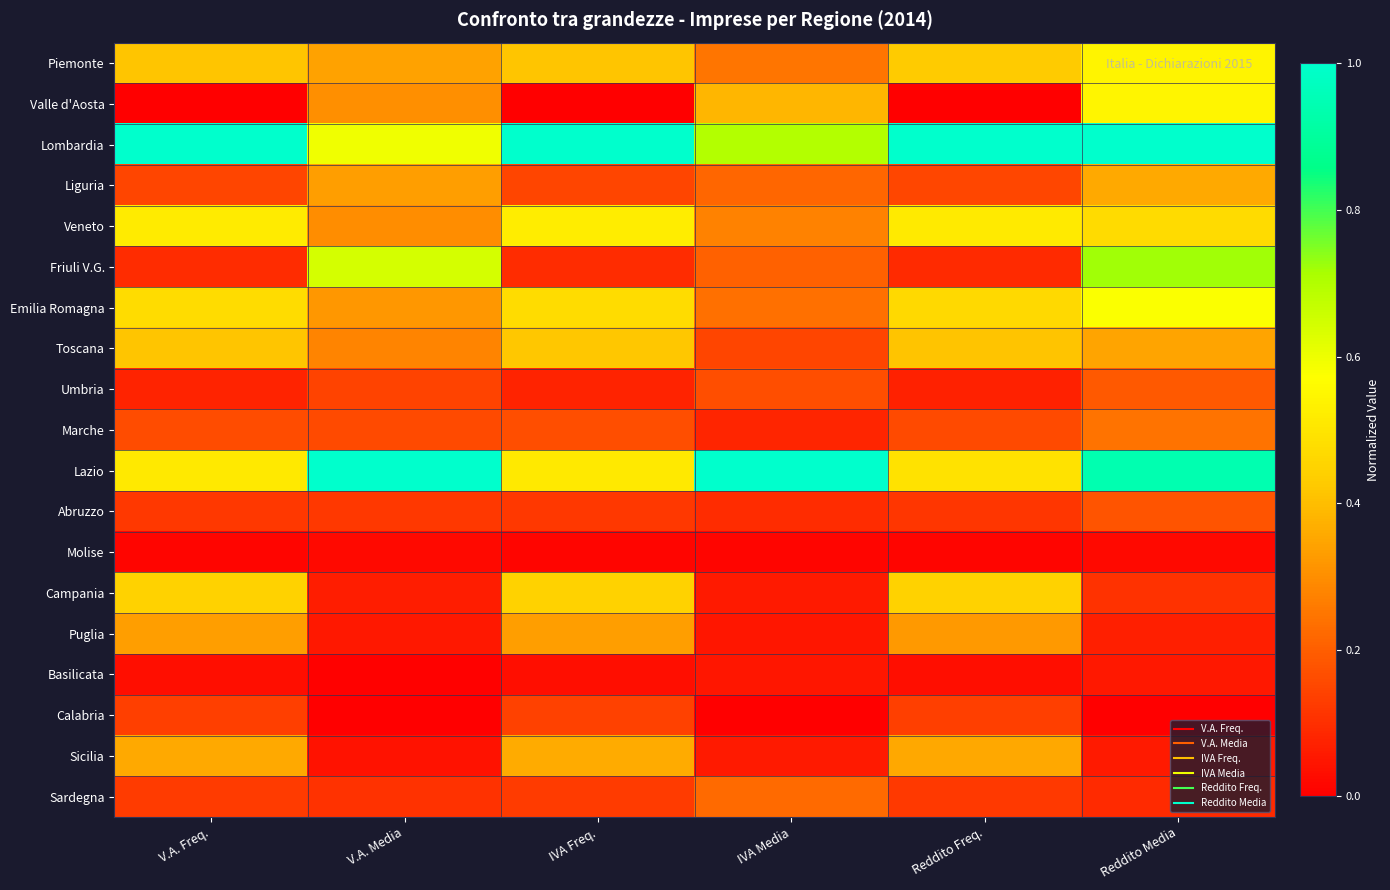

Reading left to right, list all the values displayed in this chart.

Piemonte: V.A. Freq.=0.4	V.A. Media=0.3	IVA Freq.=0.4	IVA Media=0.2	Reddito Freq.=0.4	Reddito Media=0.5
Valle d'Aosta: V.A. Freq.=0.0	V.A. Media=0.3	IVA Freq.=0.0	IVA Media=0.4	Reddito Freq.=0.0	Reddito Media=0.5
Lombardia: V.A. Freq.=1.0	V.A. Media=0.6	IVA Freq.=1.0	IVA Media=0.7	Reddito Freq.=1.0	Reddito Media=1.0
Liguria: V.A. Freq.=0.1	V.A. Media=0.3	IVA Freq.=0.1	IVA Media=0.2	Reddito Freq.=0.1	Reddito Media=0.4
Veneto: V.A. Freq.=0.5	V.A. Media=0.3	IVA Freq.=0.5	IVA Media=0.3	Reddito Freq.=0.5	Reddito Media=0.5
Friuli V.G.: V.A. Freq.=0.1	V.A. Media=0.6	IVA Freq.=0.1	IVA Media=0.2	Reddito Freq.=0.1	Reddito Media=0.7
Emilia Romagna: V.A. Freq.=0.5	V.A. Media=0.3	IVA Freq.=0.5	IVA Media=0.2	Reddito Freq.=0.5	Reddito Media=0.6
Toscana: V.A. Freq.=0.4	V.A. Media=0.3	IVA Freq.=0.4	IVA Media=0.1	Reddito Freq.=0.4	Reddito Media=0.3
Umbria: V.A. Freq.=0.1	V.A. Media=0.1	IVA Freq.=0.1	IVA Media=0.2	Reddito Freq.=0.1	Reddito Media=0.2
Marche: V.A. Freq.=0.2	V.A. Media=0.2	IVA Freq.=0.2	IVA Media=0.1	Reddito Freq.=0.2	Reddito Media=0.2
Lazio: V.A. Freq.=0.5	V.A. Media=1.0	IVA Freq.=0.5	IVA Media=1.0	Reddito Freq.=0.5	Reddito Media=0.9
Abruzzo: V.A. Freq.=0.1	V.A. Media=0.1	IVA Freq.=0.1	IVA Media=0.1	Reddito Freq.=0.1	Reddito Media=0.2
Molise: V.A. Freq.=0.0	V.A. Media=0.0	IVA Freq.=0.0	IVA Media=0.0	Reddito Freq.=0.0	Reddito Media=0.0
Campania: V.A. Freq.=0.4	V.A. Media=0.1	IVA Freq.=0.4	IVA Media=0.1	Reddito Freq.=0.4	Reddito Media=0.1
Puglia: V.A. Freq.=0.3	V.A. Media=0.1	IVA Freq.=0.3	IVA Media=0.0	Reddito Freq.=0.3	Reddito Media=0.1
Basilicata: V.A. Freq.=0.0	V.A. Media=0.0	IVA Freq.=0.0	IVA Media=0.0	Reddito Freq.=0.0	Reddito Media=0.1
Calabria: V.A. Freq.=0.1	V.A. Media=0.0	IVA Freq.=0.1	IVA Media=0.0	Reddito Freq.=0.1	Reddito Media=0.0
Sicilia: V.A. Freq.=0.4	V.A. Media=0.0	IVA Freq.=0.4	IVA Media=0.1	Reddito Freq.=0.4	Reddito Media=0.1
Sardegna: V.A. Freq.=0.1	V.A. Media=0.1	IVA Freq.=0.1	IVA Media=0.2	Reddito Freq.=0.1	Reddito Media=0.1